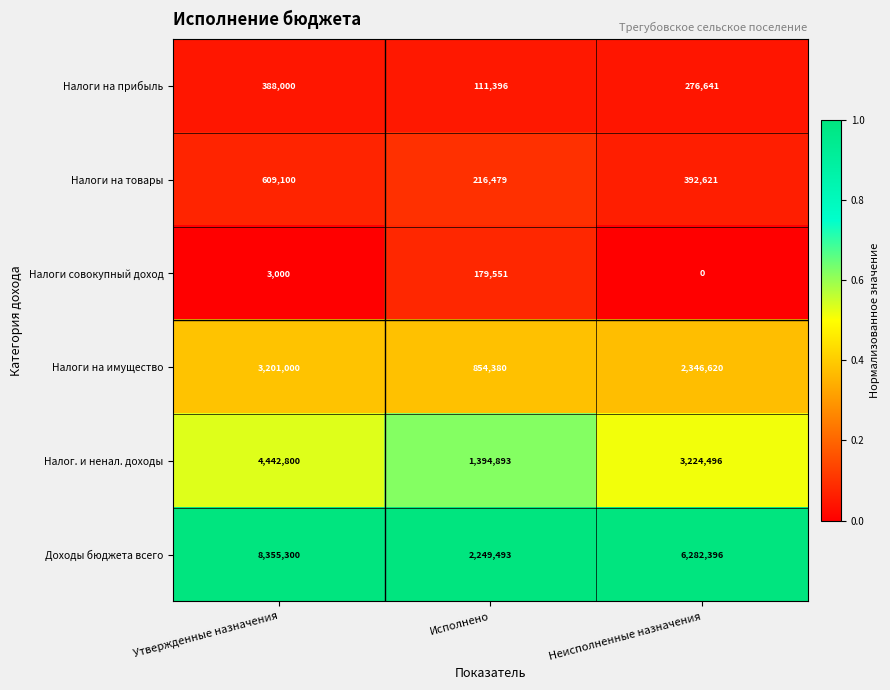

The Доходы бюджета всего series shows 590656 at Исполнено. True or false?

False